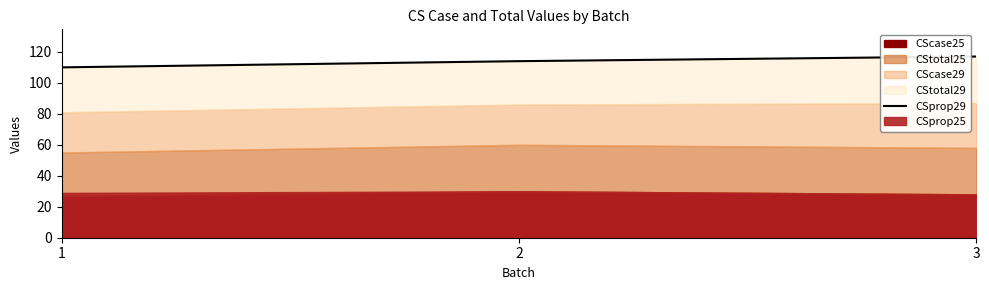

How many data points are less than 114?

1